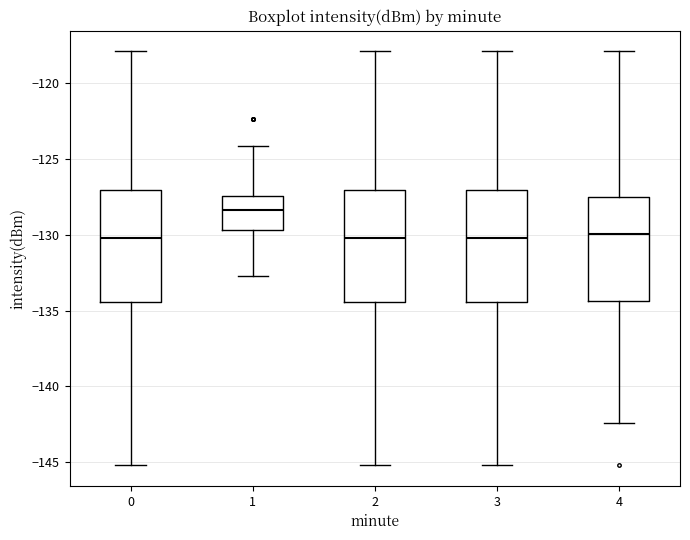

Reading left to right, read every box against the y-axis: the position of its median line, the range the box covers, and the ends of its whiskers. The values are not printed on the chart, so give them approximately, as read against the axis.

0: median -130.0, box -134.5 to -127.0, whiskers -145.0 to -118.0
1: median -128.5, box -129.5 to -127.5, whiskers -132.5 to -124.0
2: median -130.0, box -134.5 to -127.0, whiskers -145.0 to -118.0
3: median -130.0, box -134.5 to -127.0, whiskers -145.0 to -118.0
4: median -130.0, box -134.5 to -127.5, whiskers -142.5 to -118.0